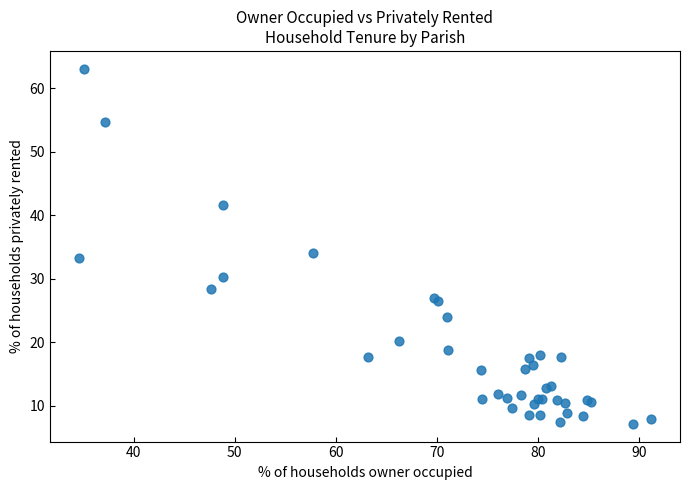

What Y value in the scatter plot is closest to 35?

34.1